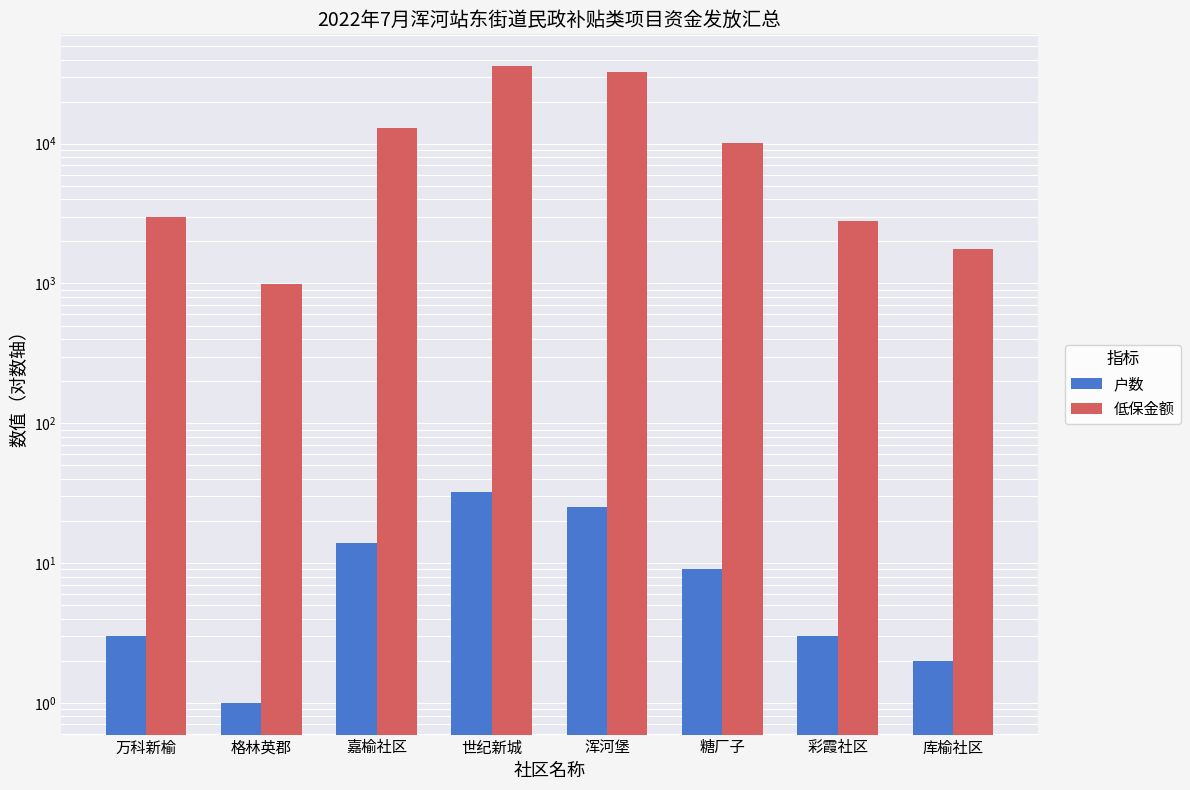

How many groups of bars are there?

8